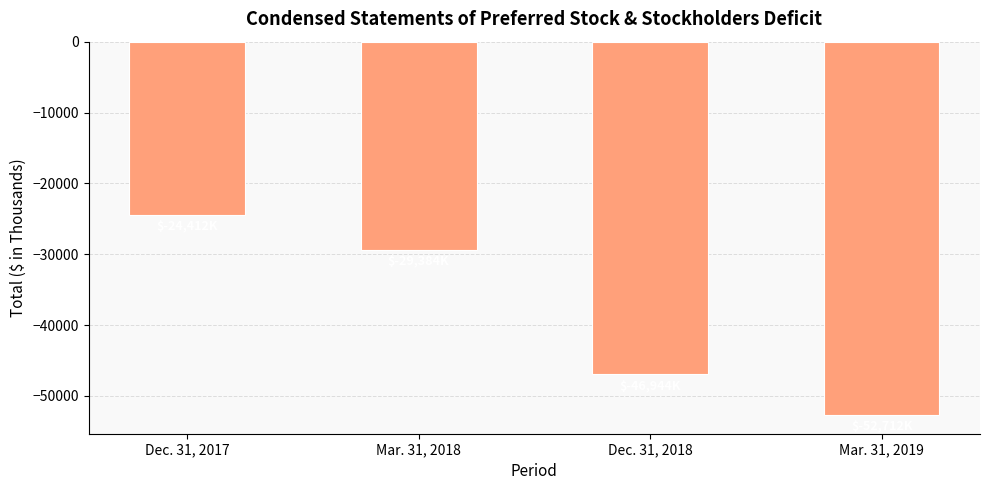

What is the smallest value displayed?

-52712